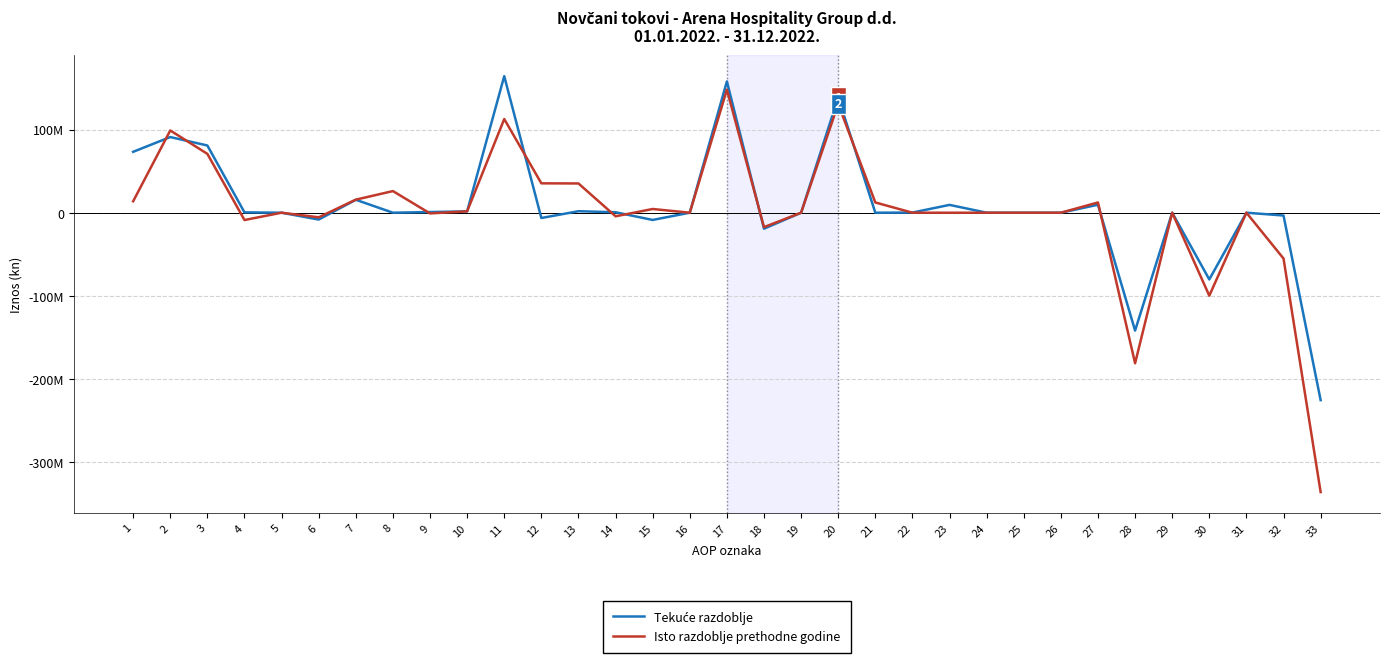

At which label is Tekuće razdoblje closest to -30577725?

18